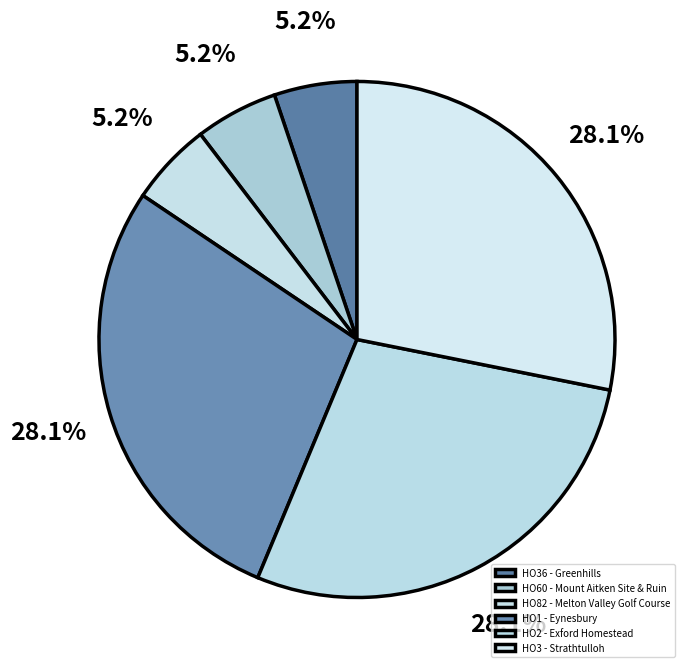

How many slices are in this pie chart?

6